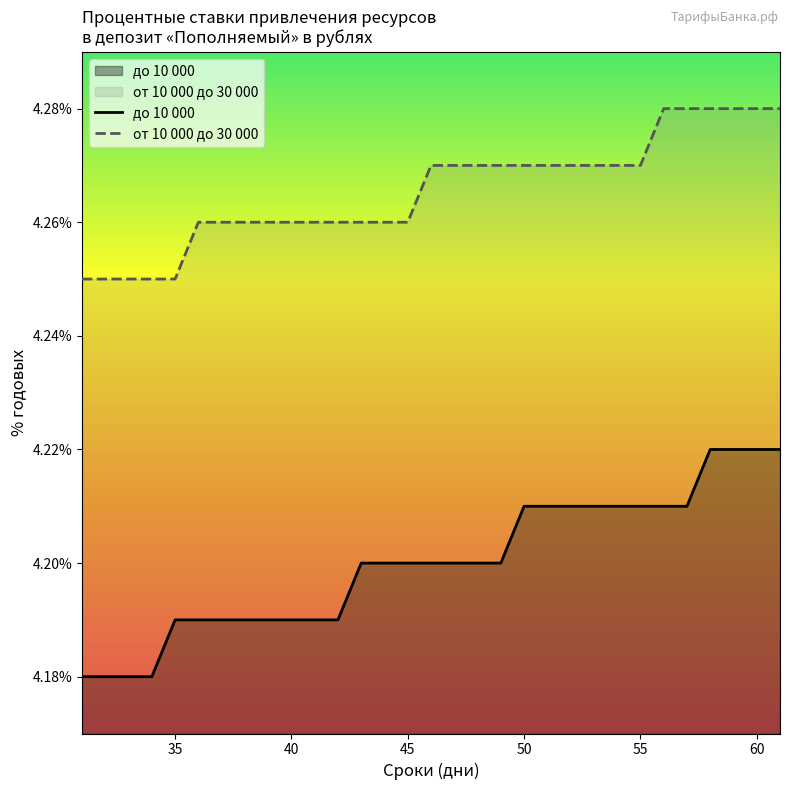

The value of от 10 000 до 30 000 at 40 is 6.2. True or false?

False